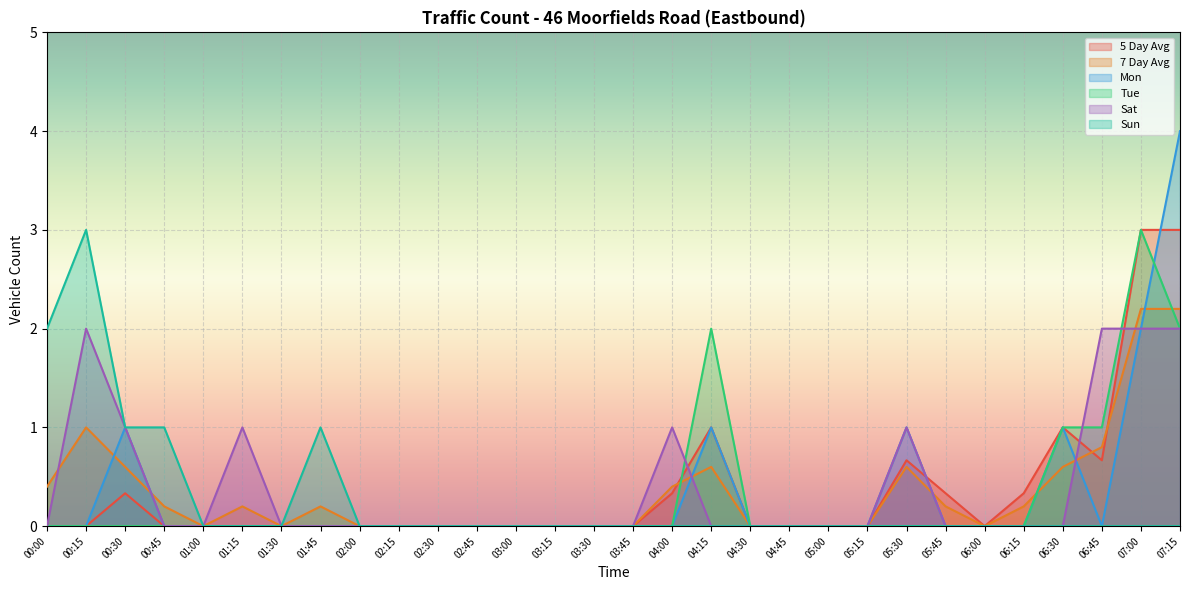

Which series ends up on top after the final intersection of 7 Day Avg and Sat?

7 Day Avg